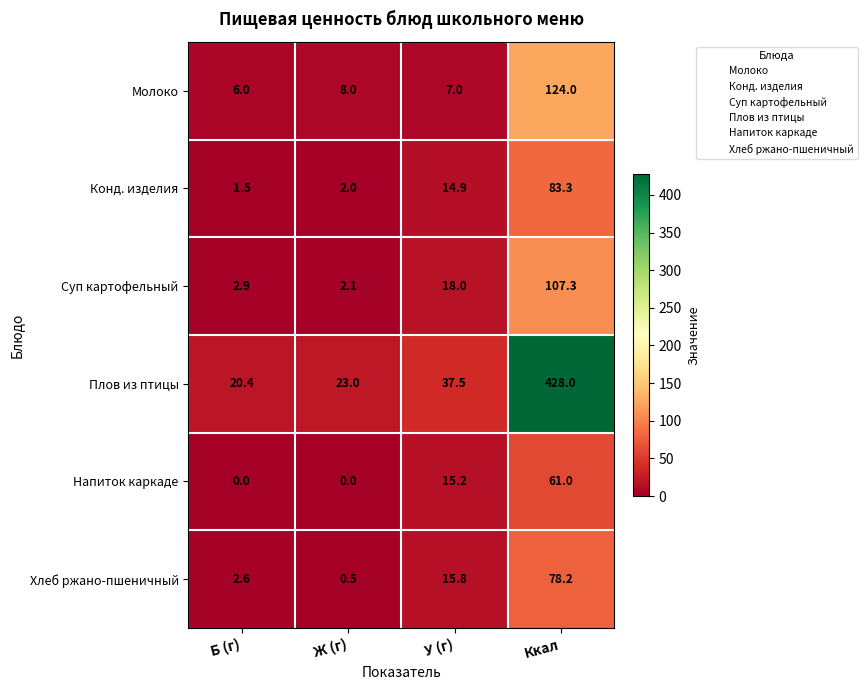

At which category is the sum across all series the highest?

Ккал